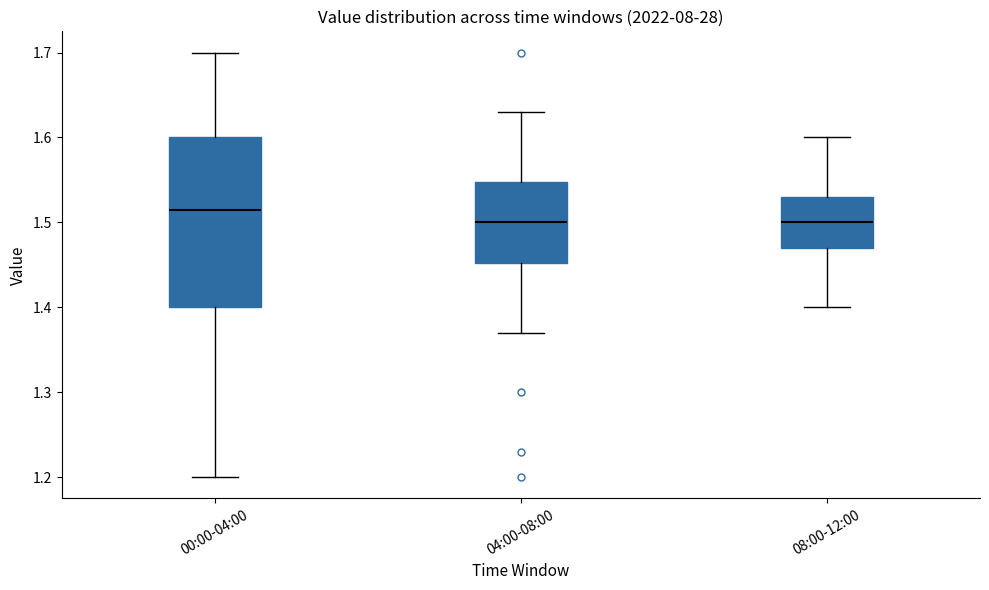

Which box is the tallest, from its lower edge to its upper edge?

00:00-04:00